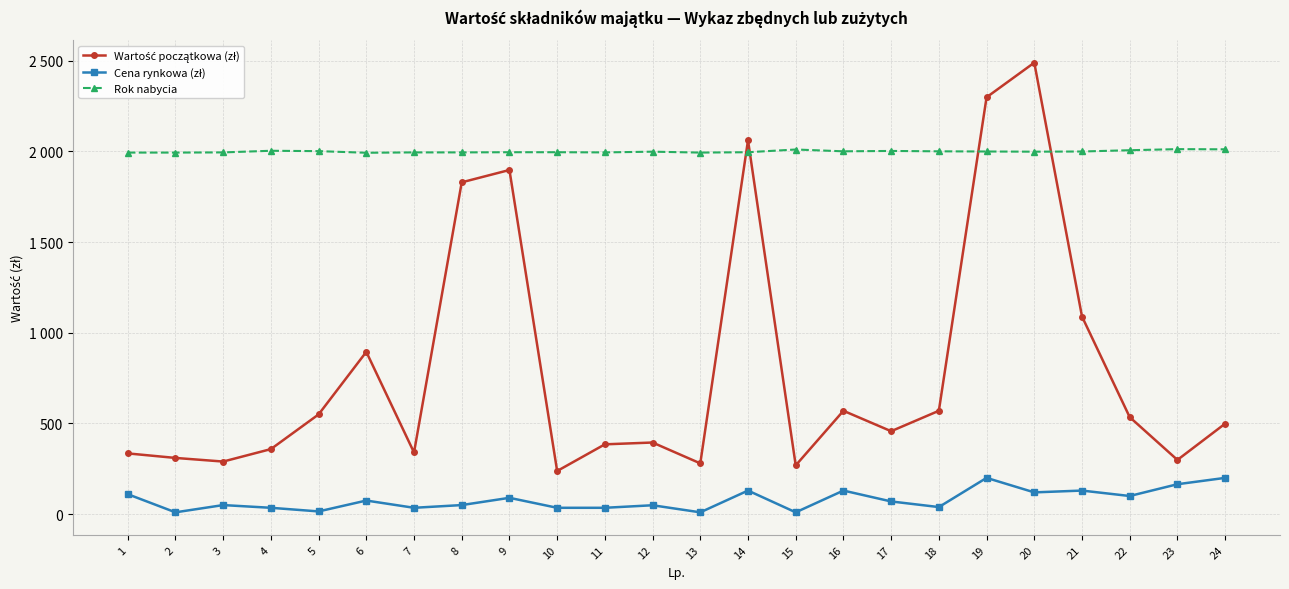

What is the sum of the Wartość początkowa (zł) values at 15 and 7?

609.0